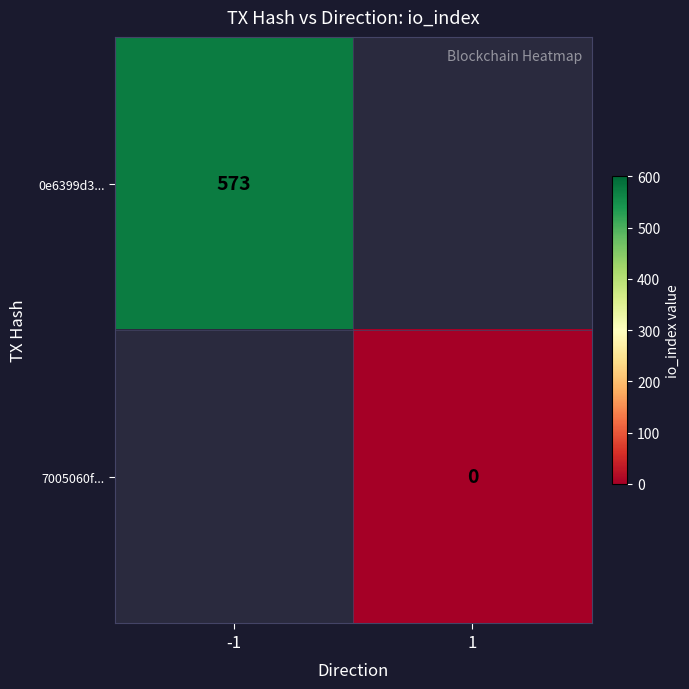

Between 1 and -1, which is larger?

-1